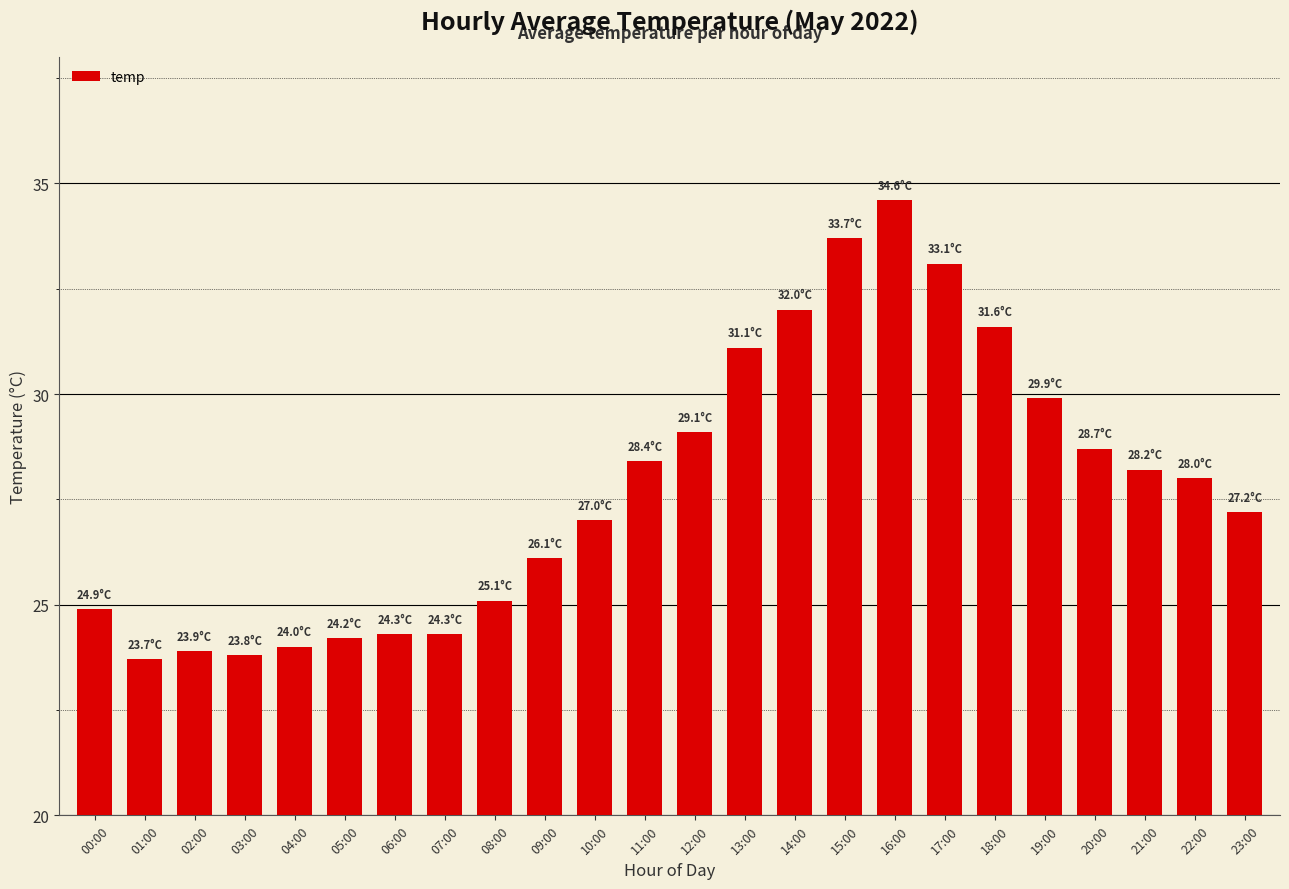

What is the average value?

27.8